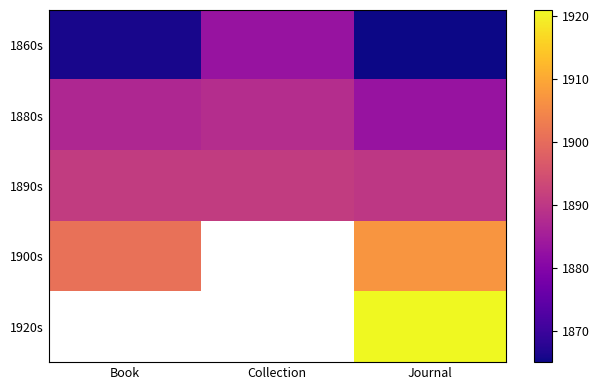

What is the lowest value of the 1900s series?

1901.0